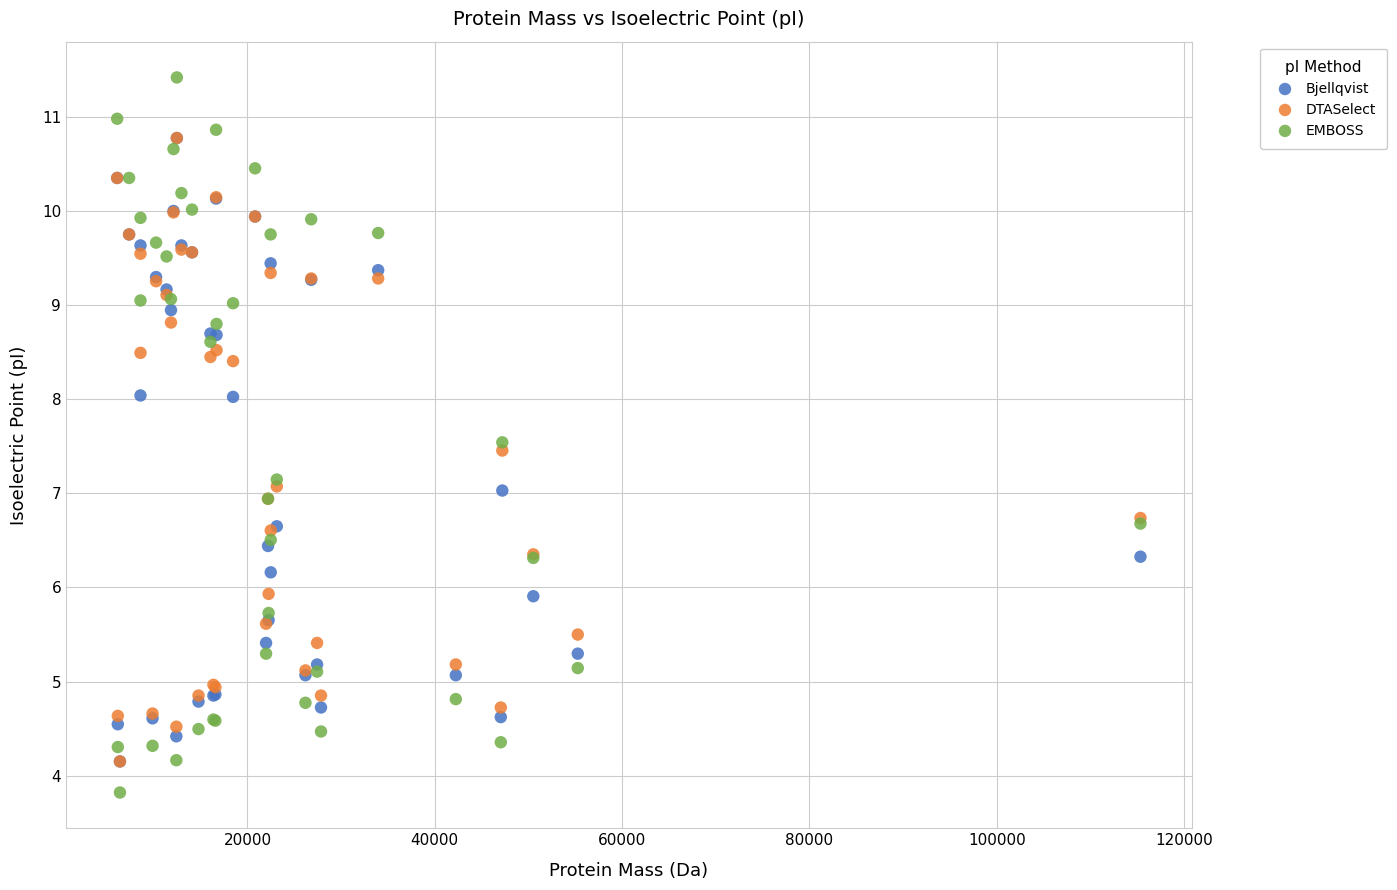

What are all the series names shown in the legend?

Bjellqvist, DTASelect, EMBOSS